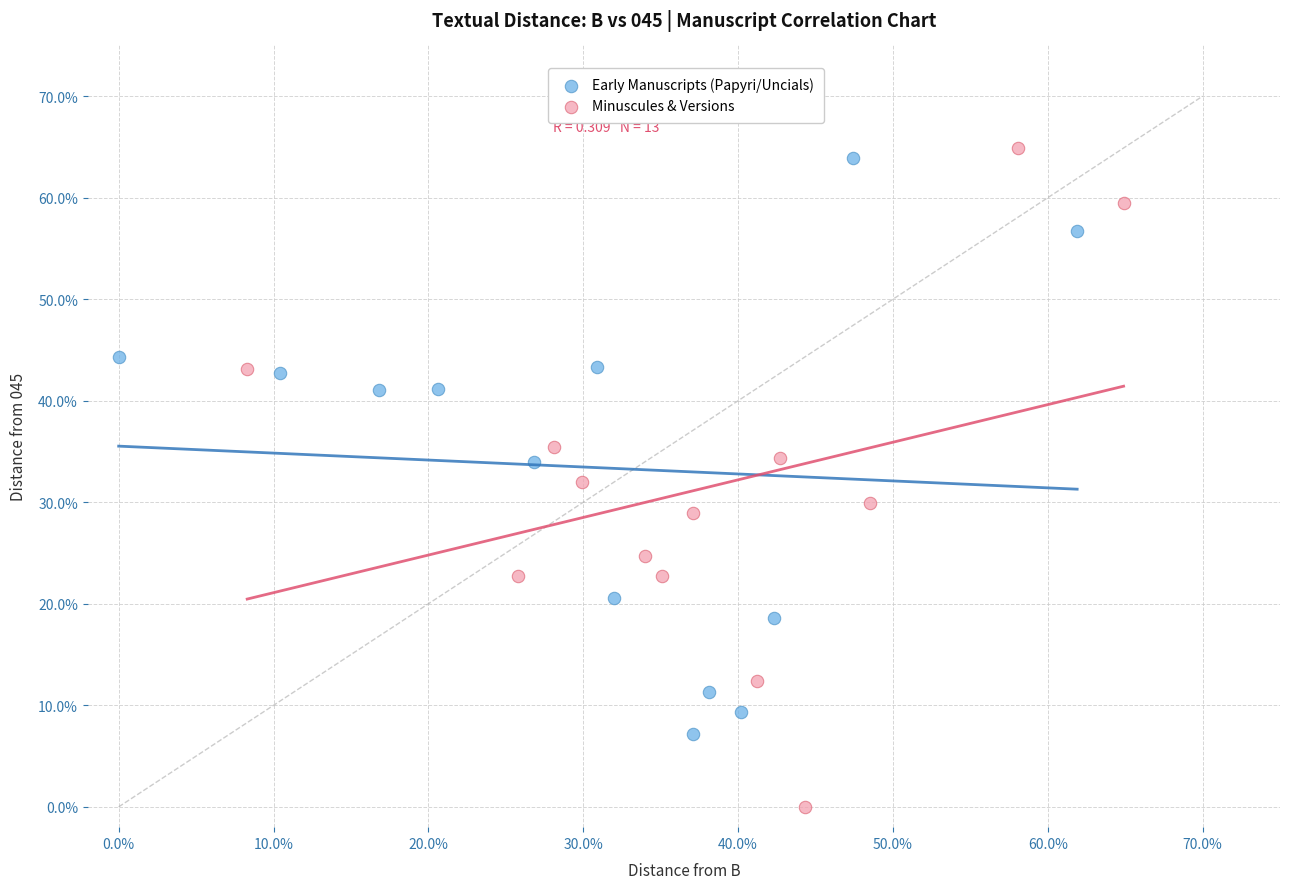

What are all the series names shown in the legend?

Early Manuscripts (Papyri/Uncials), Minuscules & Versions